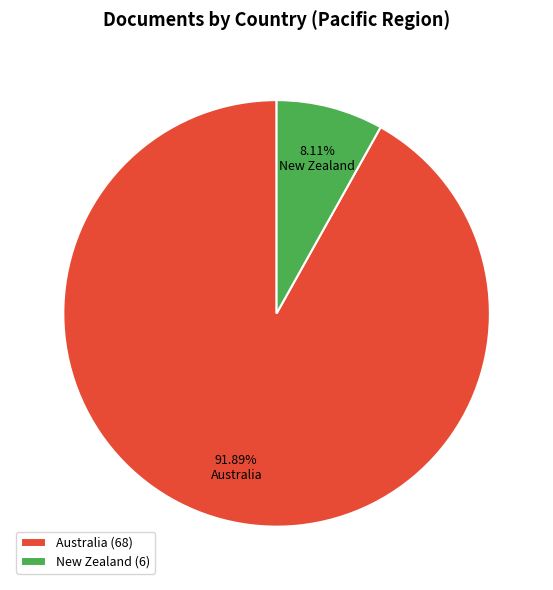

Which category has the smallest portion of the pie?

New Zealand